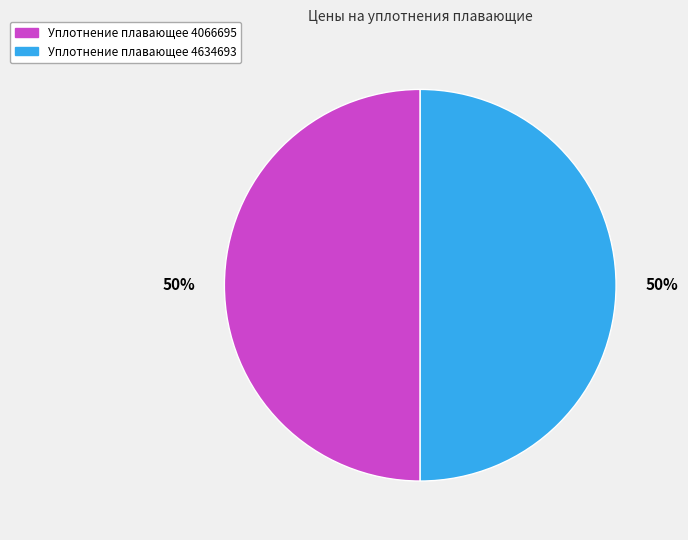

True or false: Уплотнение плавающее 4634693 accounts for 36% of the total.

False